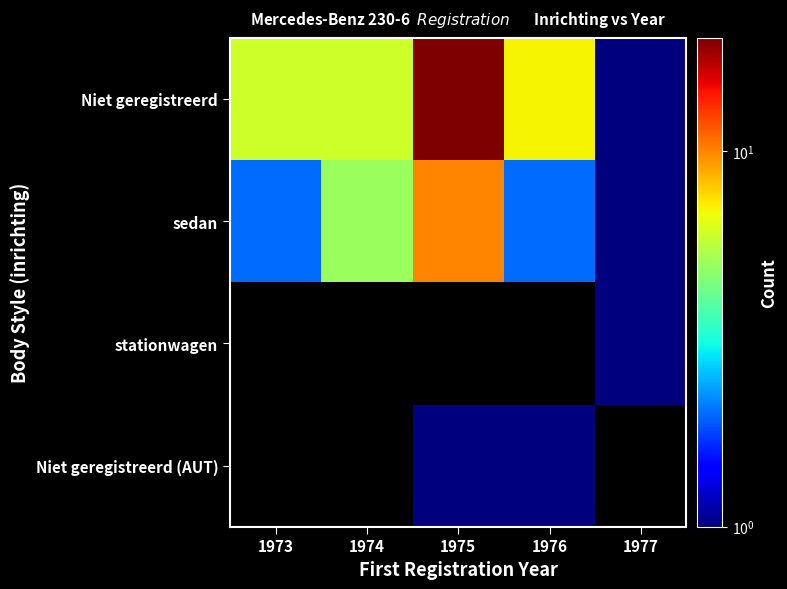

What is the sum of all Niet geregistreerd values?

40.0